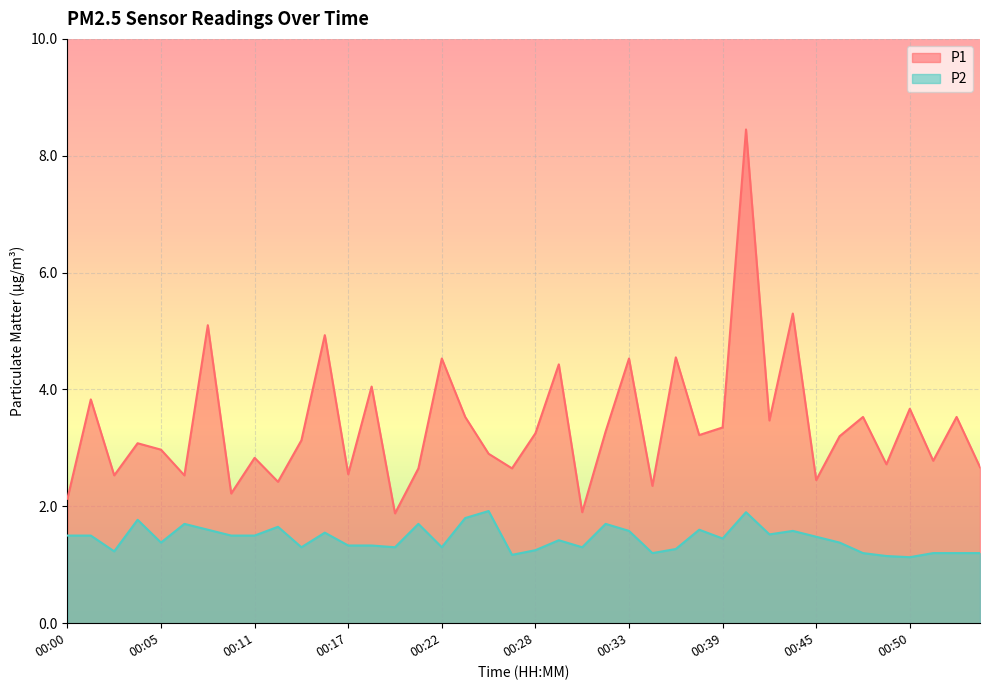

List the series in order of their overall mean, highest first.

P1, P2